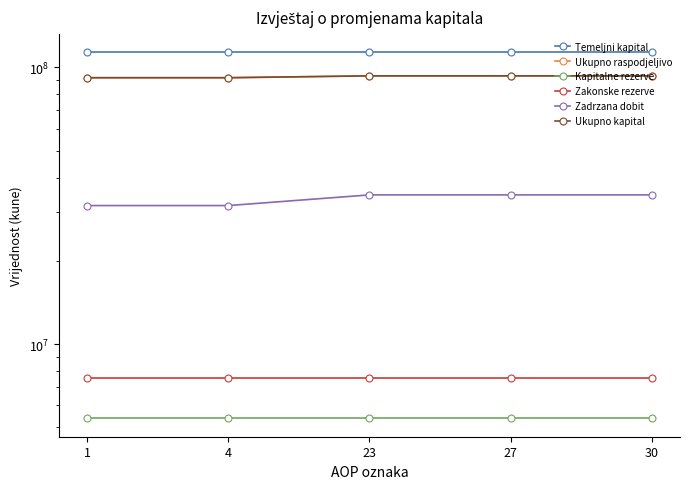

What is the value of the Zadrzana dobit point at the 5th from the left?

34612294